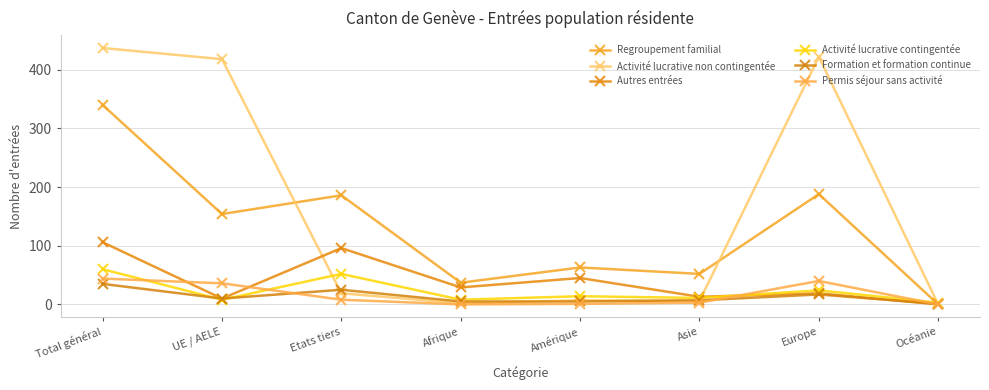

What is the maximum value for Permis séjour sans activité?

44